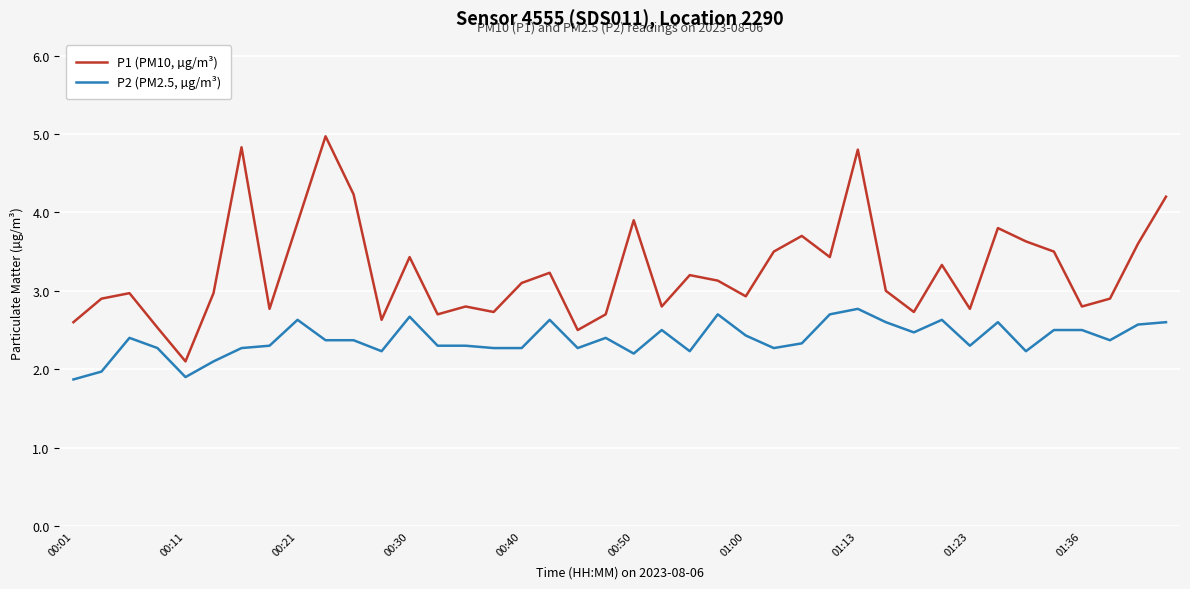

What is the difference between the maximum and minimum values in the P2 (PM2.5, µg/m³) series?

0.9